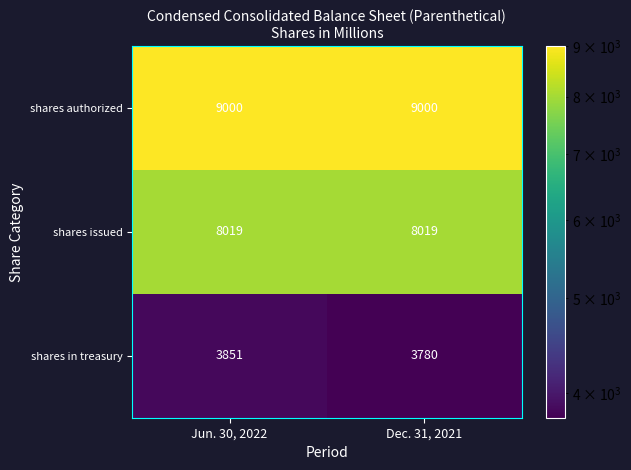

What is the spread (max minus min) of values at Dec. 31, 2021?

5220